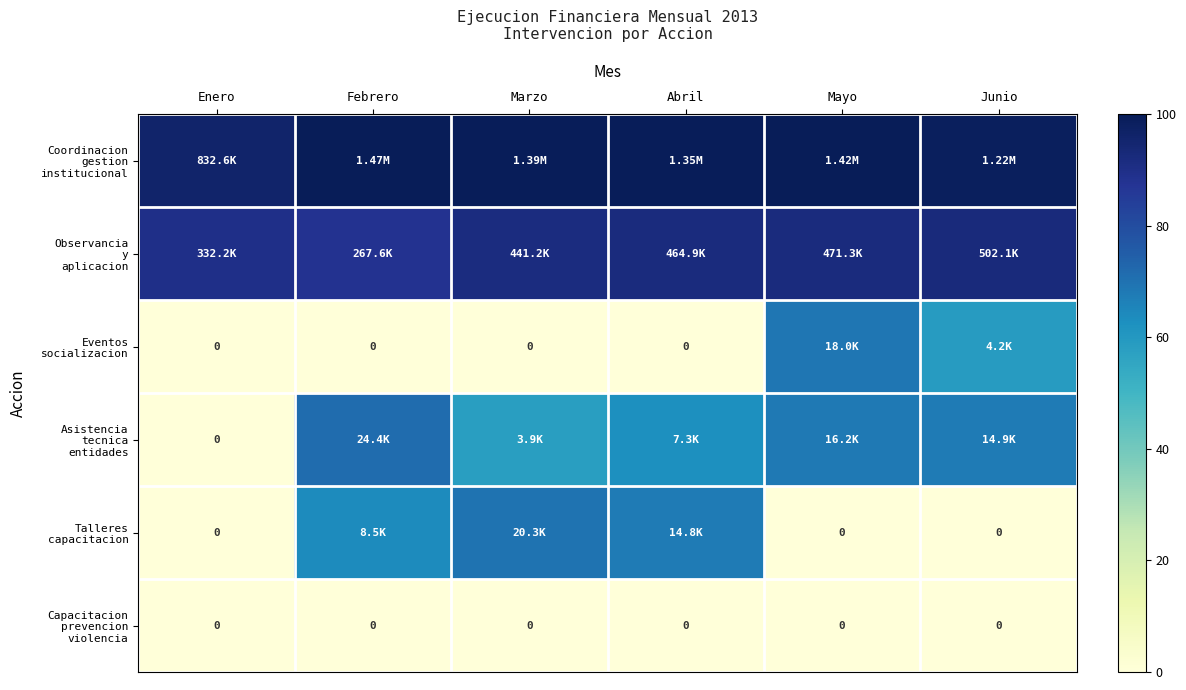

Rank the series by their maximum value, from highest to lowest.

Coordinacion gestion institucional, Observancia y aplicacion, Asistencia tecnica entidades, Talleres capacitacion, Eventos socializacion, Capacitacion prevencion violencia